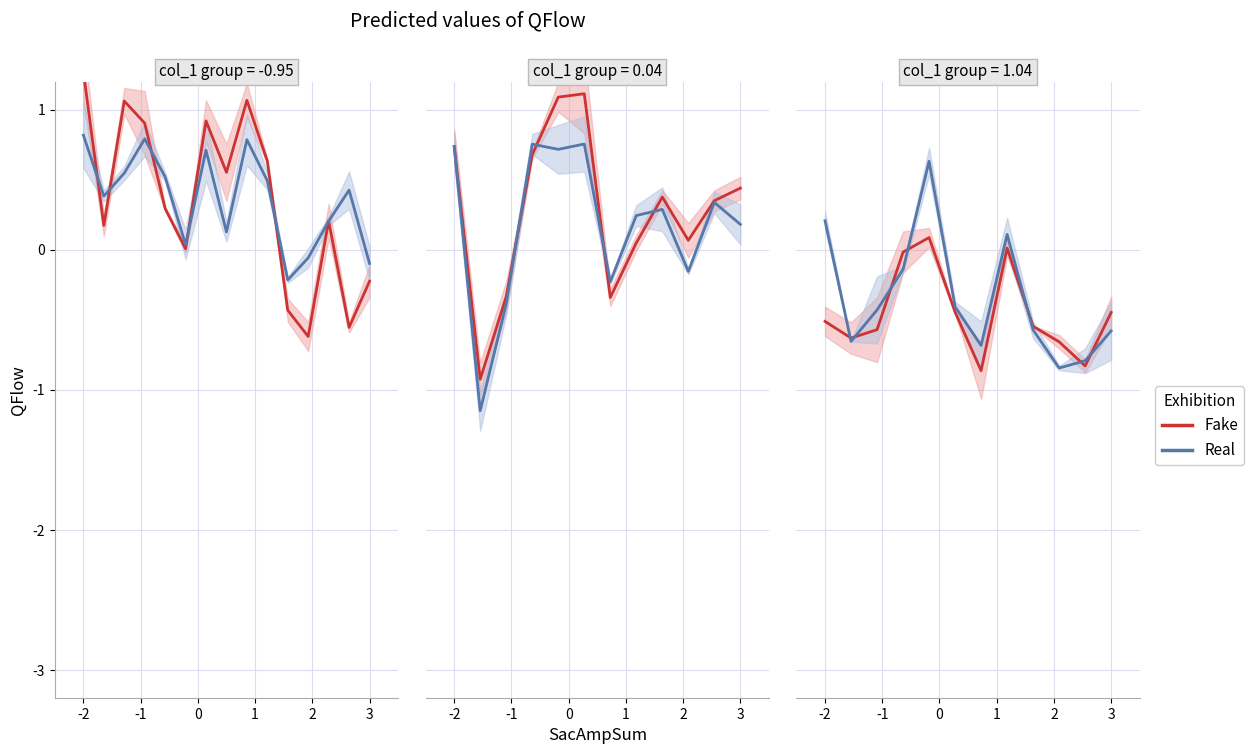

Which series has the largest total across all categories?

col_3 (Real)